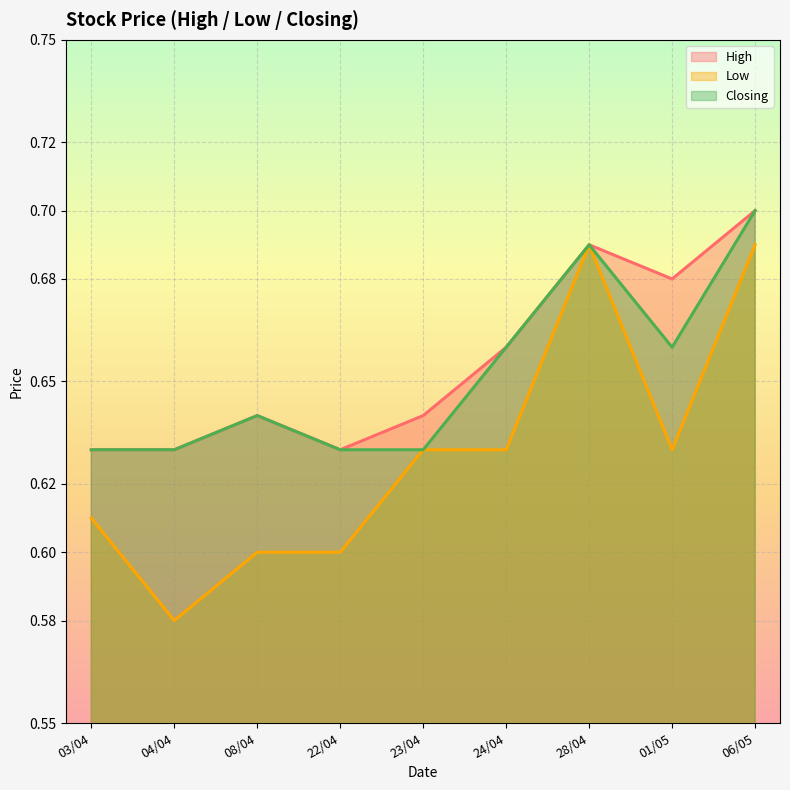

How many interior local peaks does the Closing series have?

2